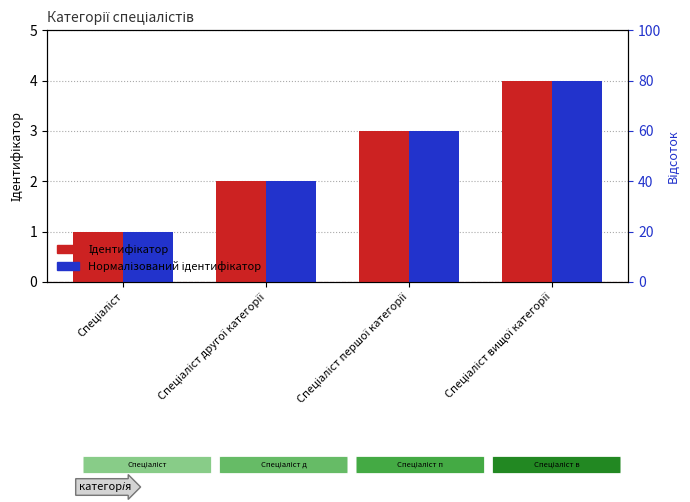

What position from the left is Спеціаліст другої категорії?

2